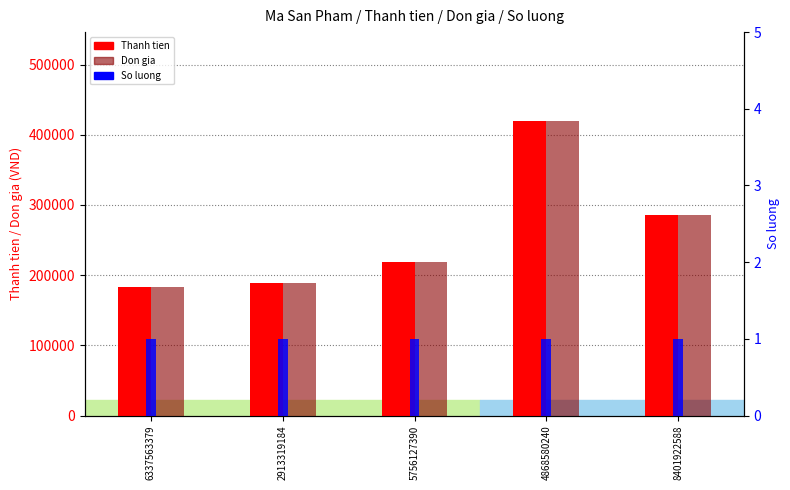

What is the sum of the Don gia values at 6337563379 and 5756127390?

402250